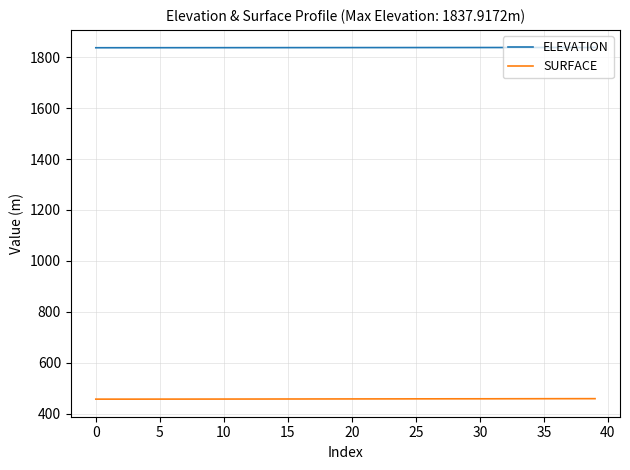

True or false: SURFACE and ELEVATION cross at least once.

False